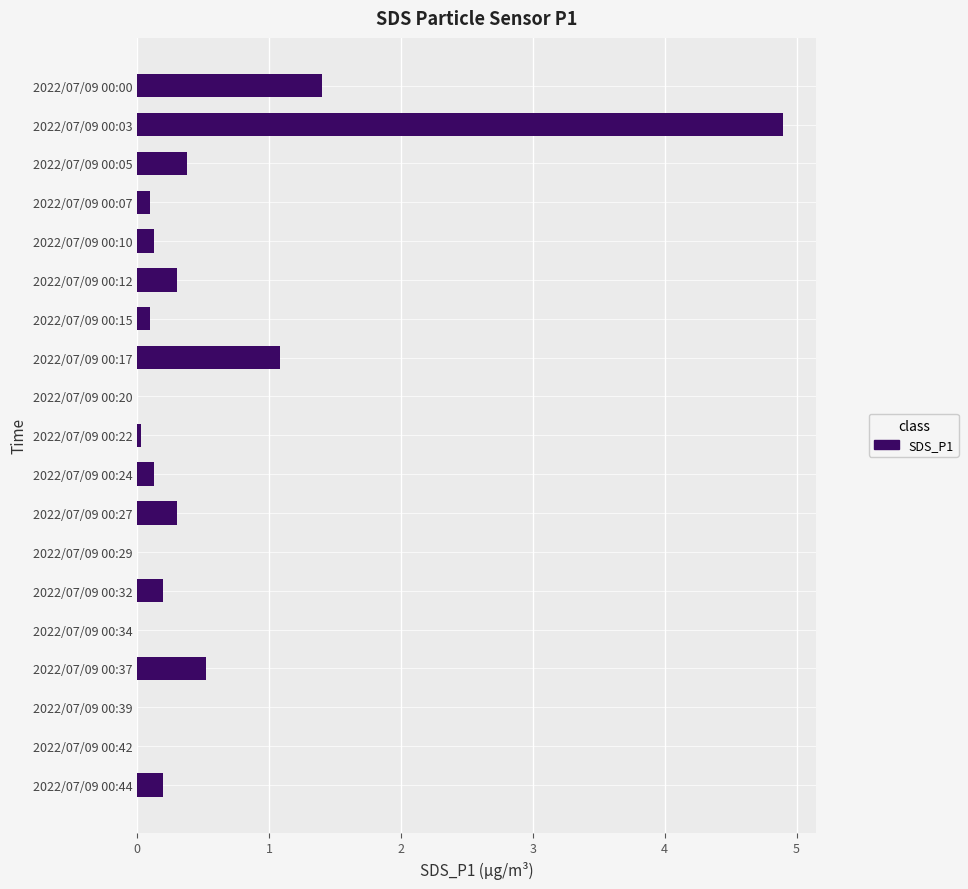

What is the change in value from 2022/07/09 00:03 to 2022/07/09 00:10?

-4.8